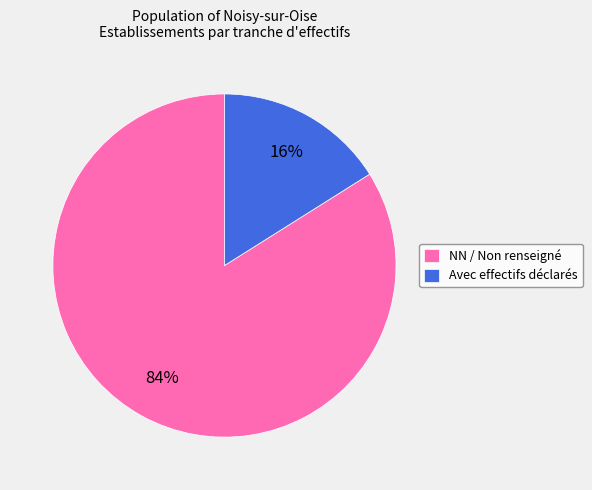

Between NN / Non renseigné and Avec effectifs déclarés, which is larger?

NN / Non renseigné